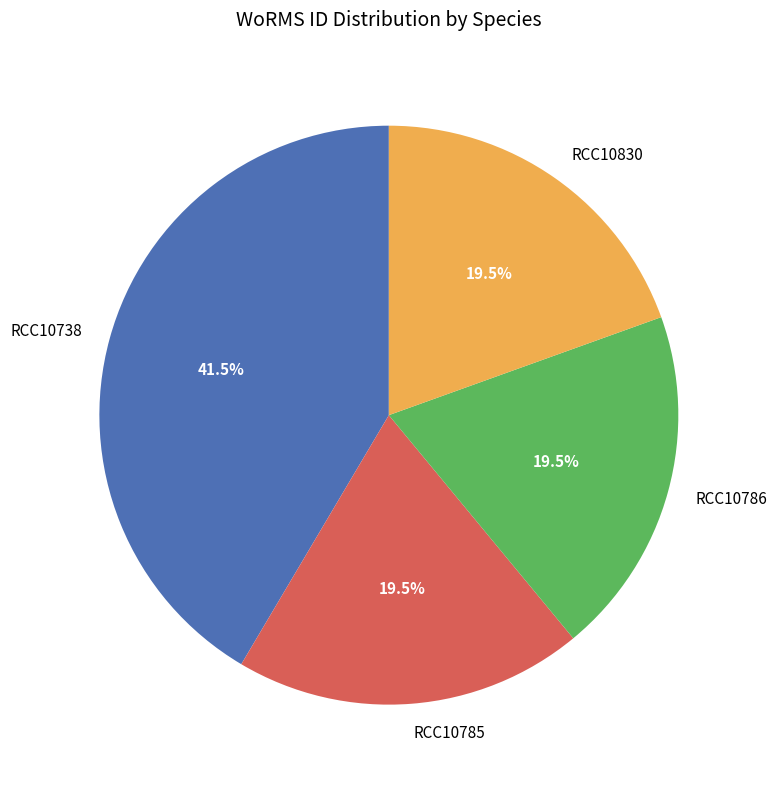

Is RCC10738 the majority of the pie?

No